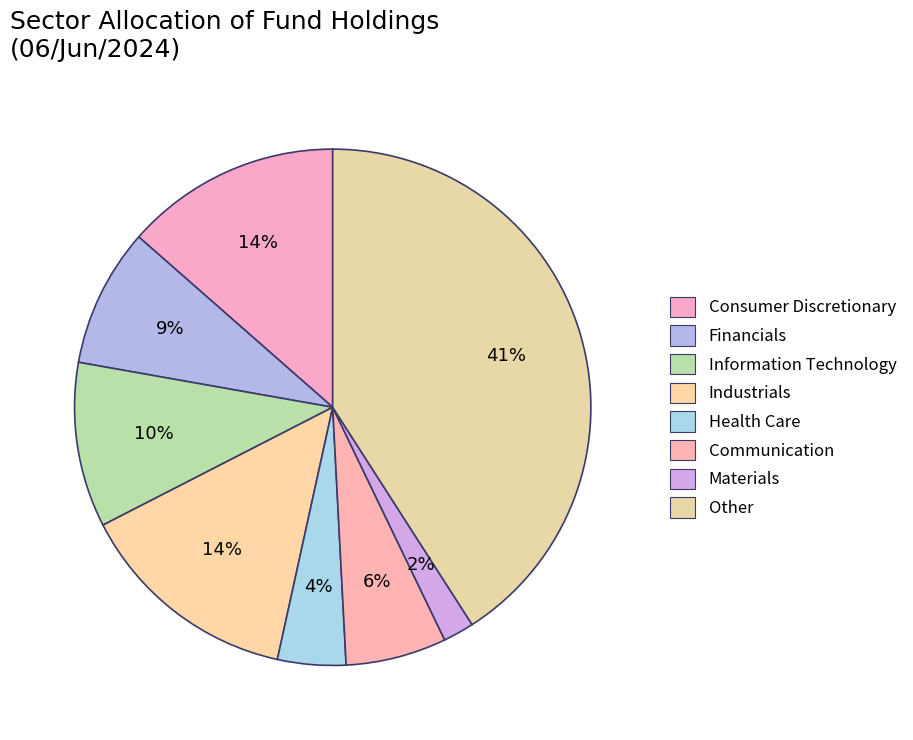

The Industrials slice represents 3% of the pie. True or false?

False